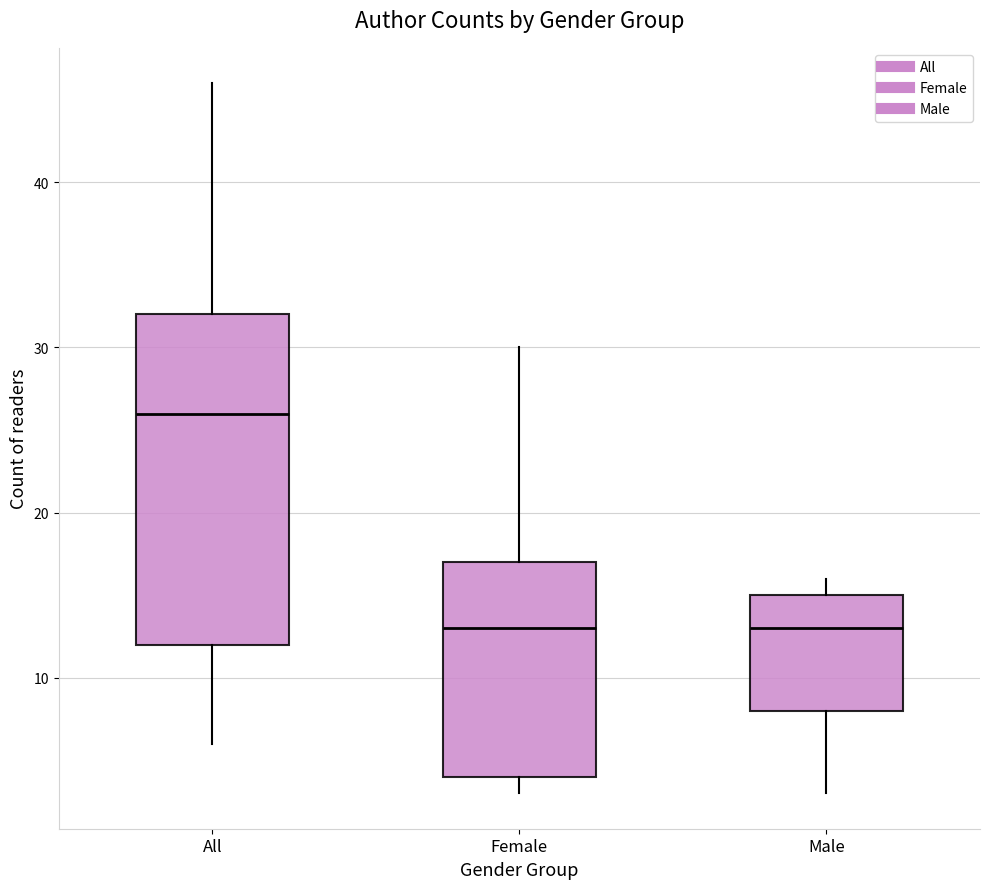

Where is the lower edge of the box for Male on the y-axis? The values are not printed on the chart, so give them approximately, as read against the axis.

8